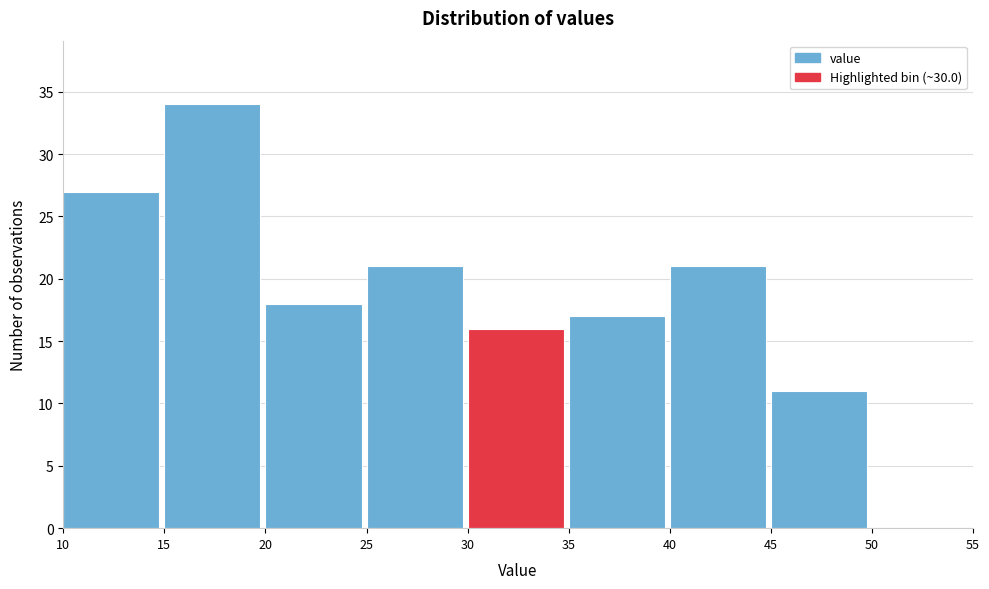

Which range on the x-axis has the tallest bar?

15 to 20